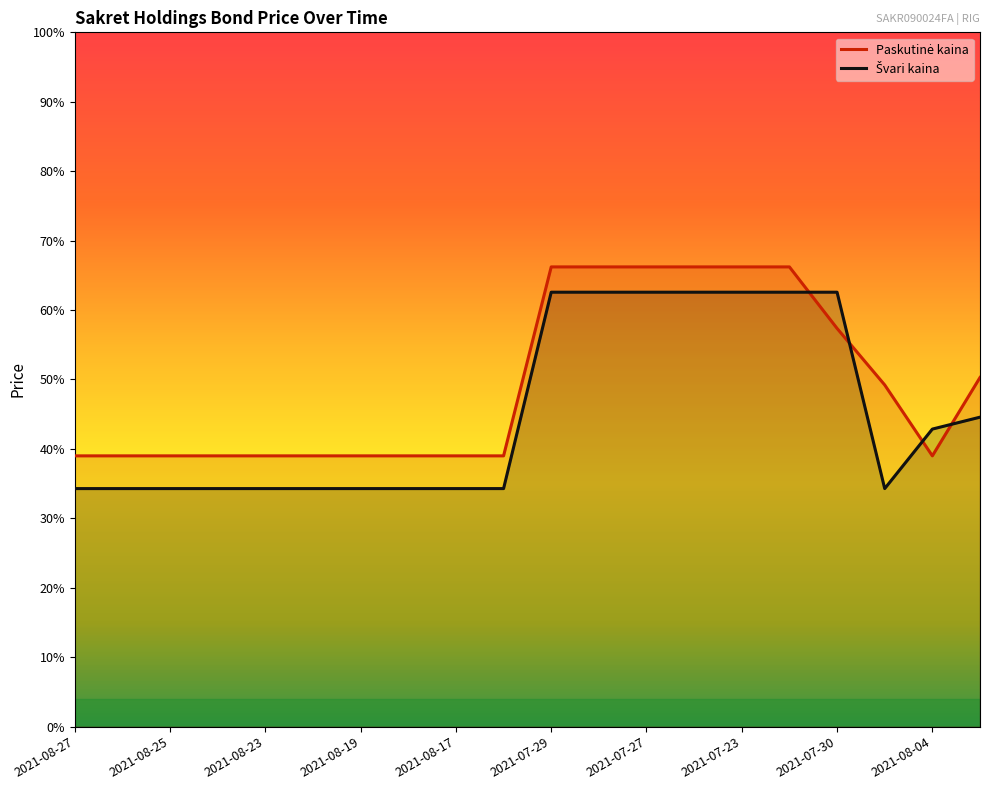

Rank the series by their maximum value, from lowest to highest.

Švari kaina, Paskutinė kaina